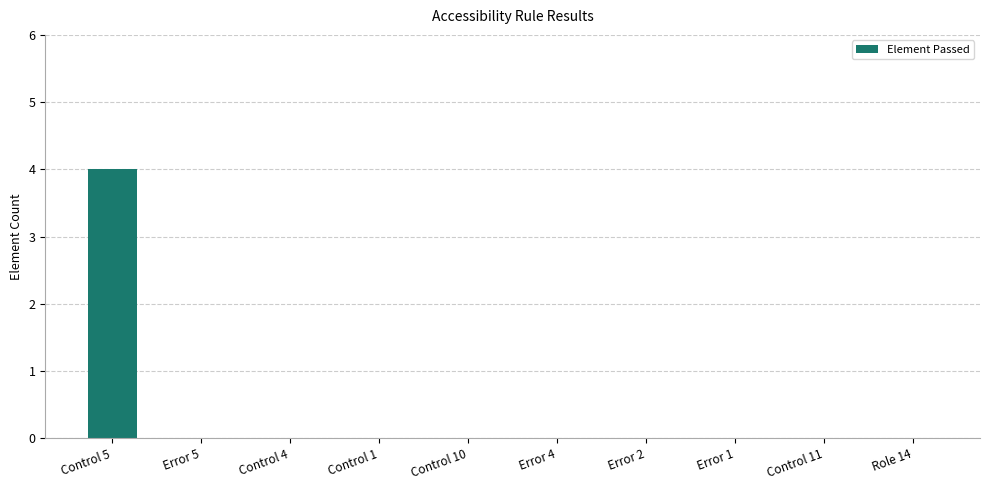

Are the bars horizontal?

No